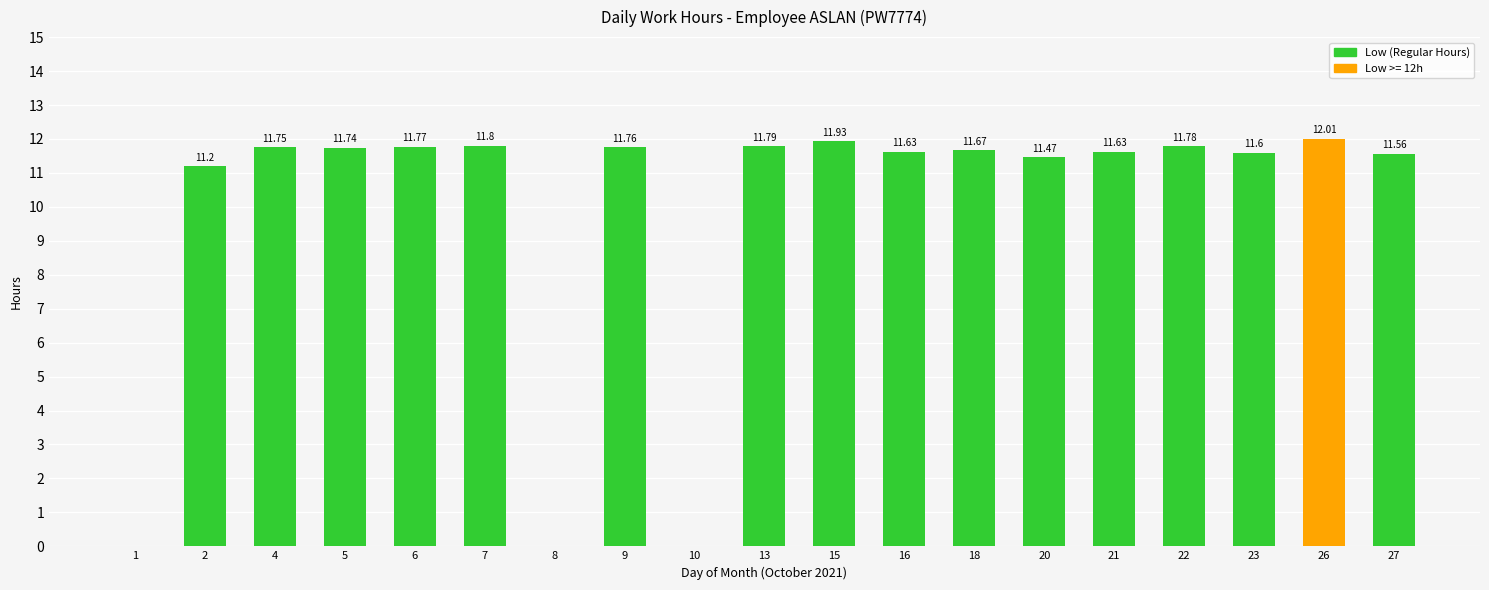

Which has a higher value, 15 or 21?

15